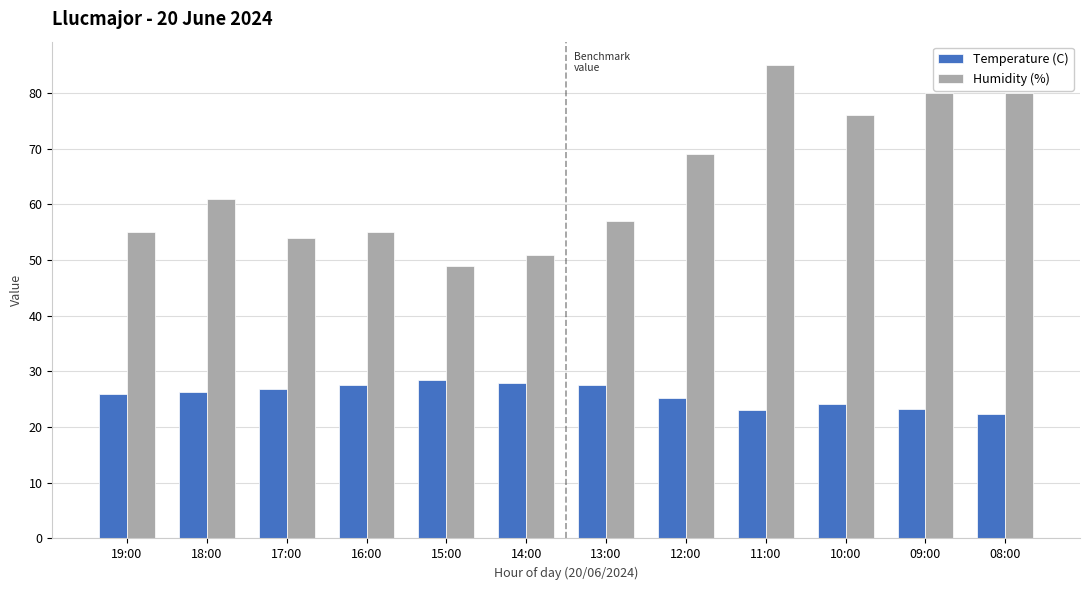

What is the value of the Humidity (%) bar at the 5th from the left?

49.0